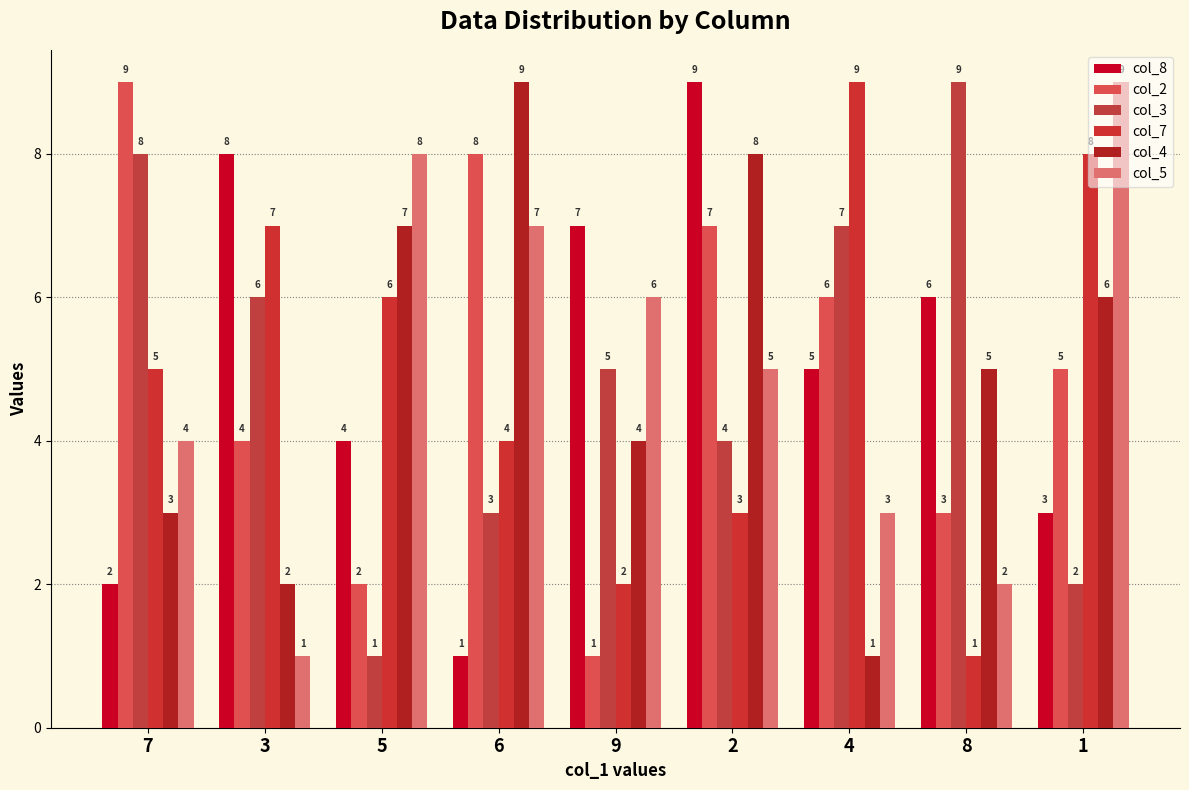

What is the difference between the second highest and second lowest values in the col_3 series?

6